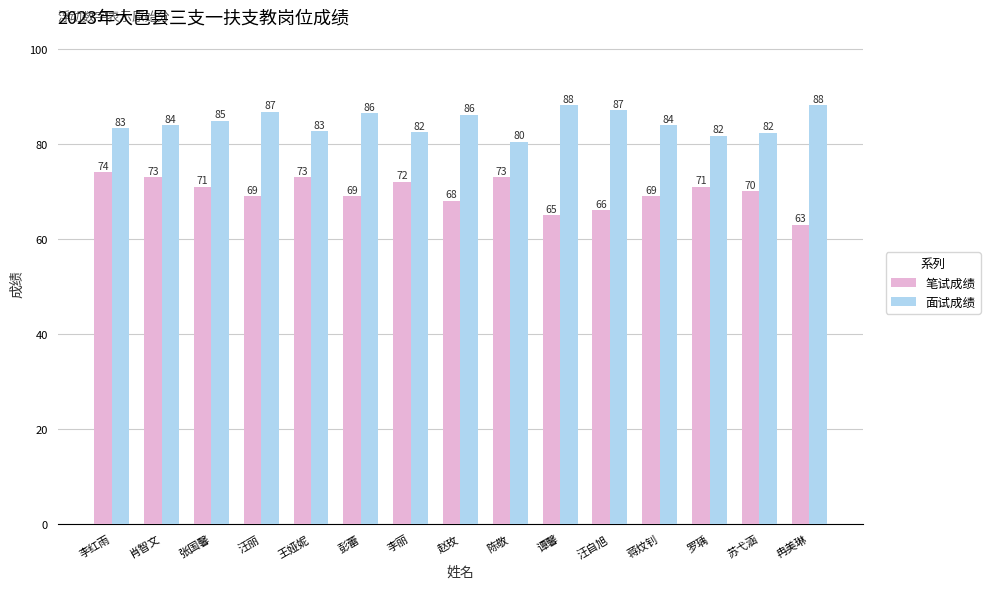

At which label does 笔试成绩 reach its peak?

李红雨